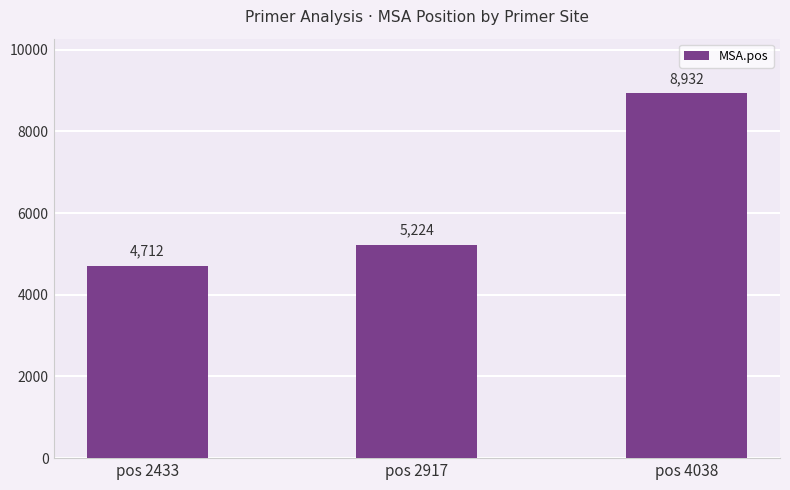

Is it true that the value at pos 4038 is 1871?

False